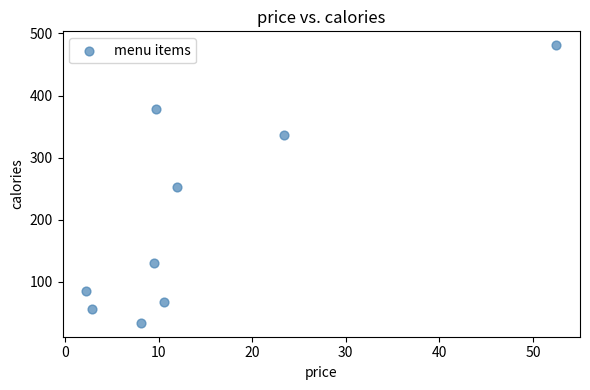

What is the average Y value?

203